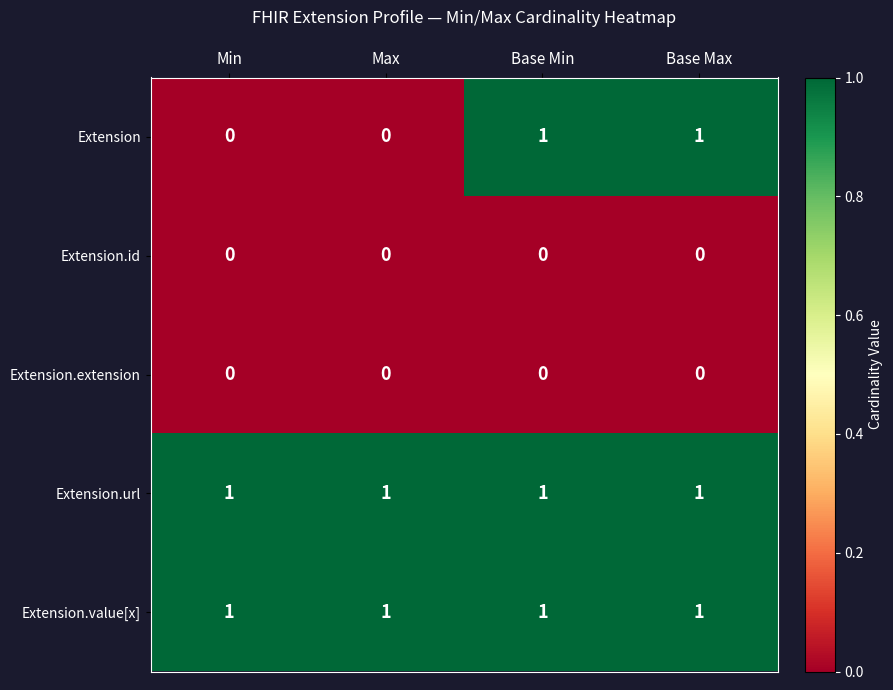

What is the sum of all Extension.url values?

4